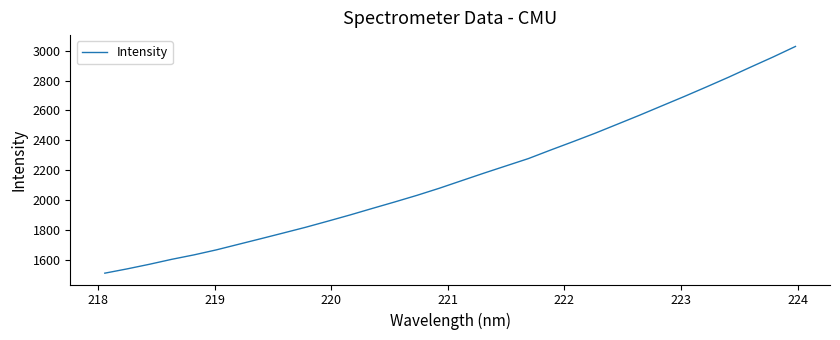

What is the difference between the maximum and minimum values?

1520.7